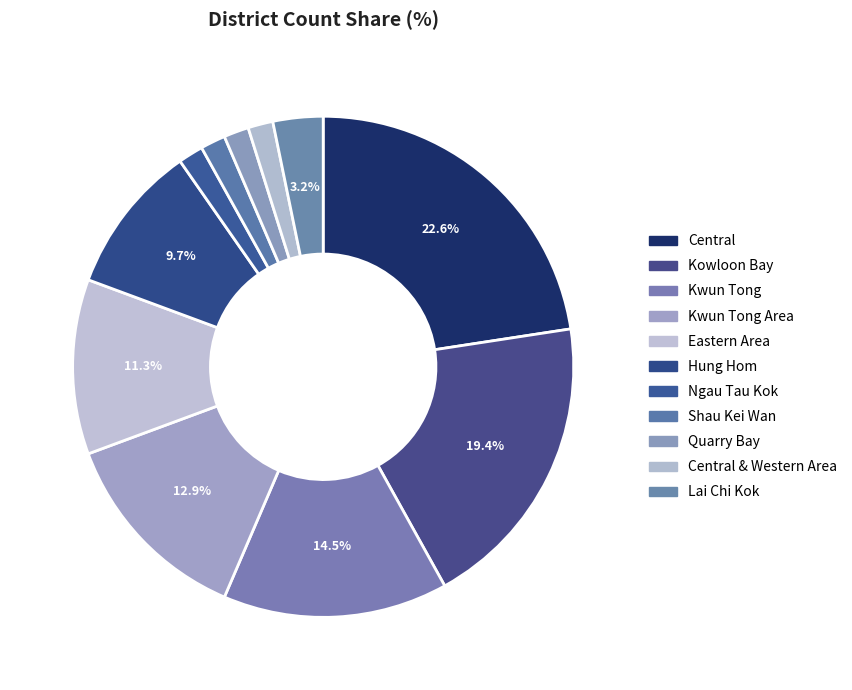

Approximately how many times larger is the value at Ngau Tau Kok compared to Eastern Area?

0.1